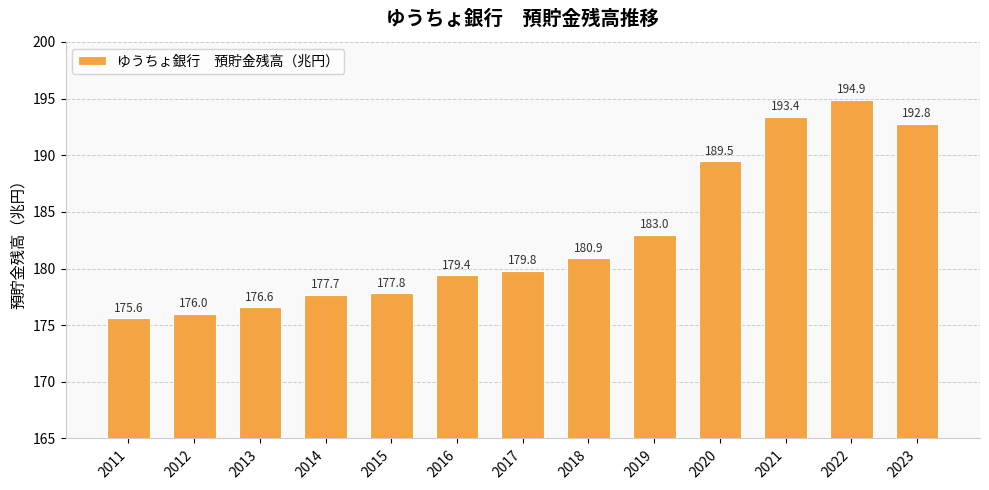

What is the change in value from 2015 to 2019?

+5.2